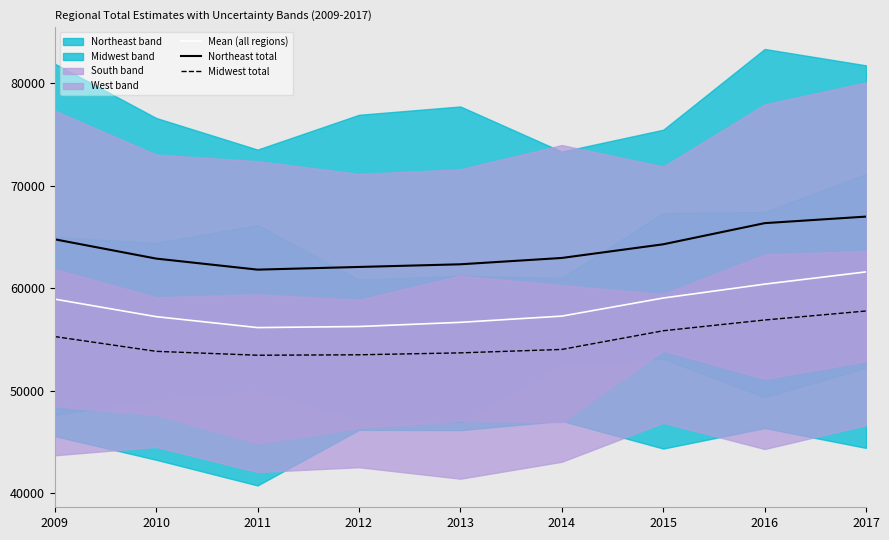

What is the difference between the Mean (all regions) values at 2011 and 2009?

2779.4